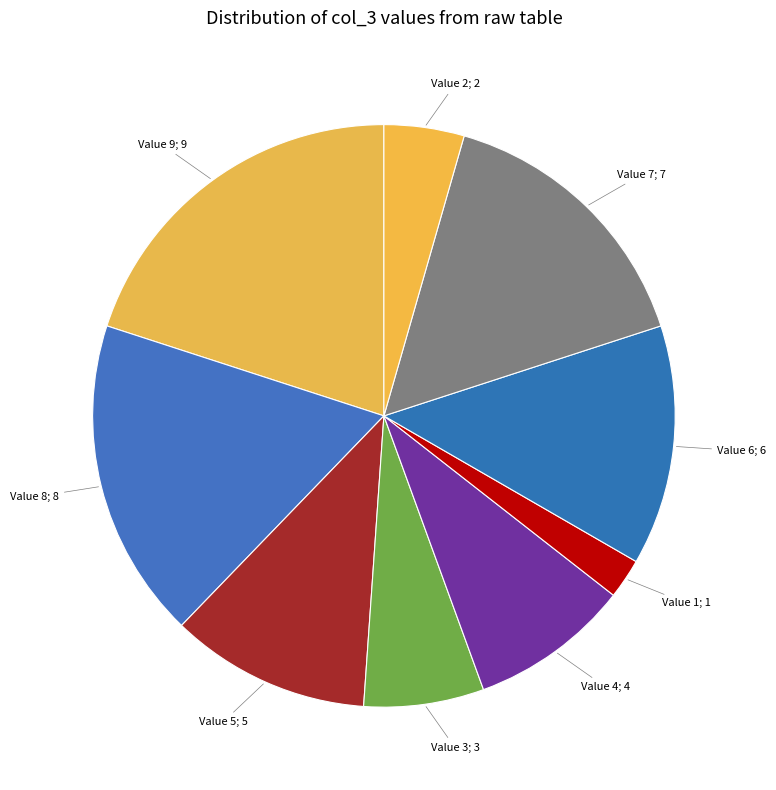

Is there a majority slice in this chart?

No